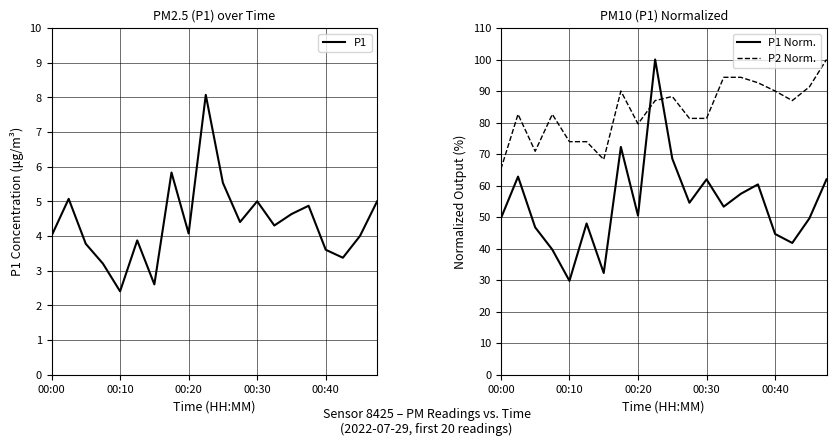

What is the value of the P1 Norm. point at the 7th from the left?

32.2